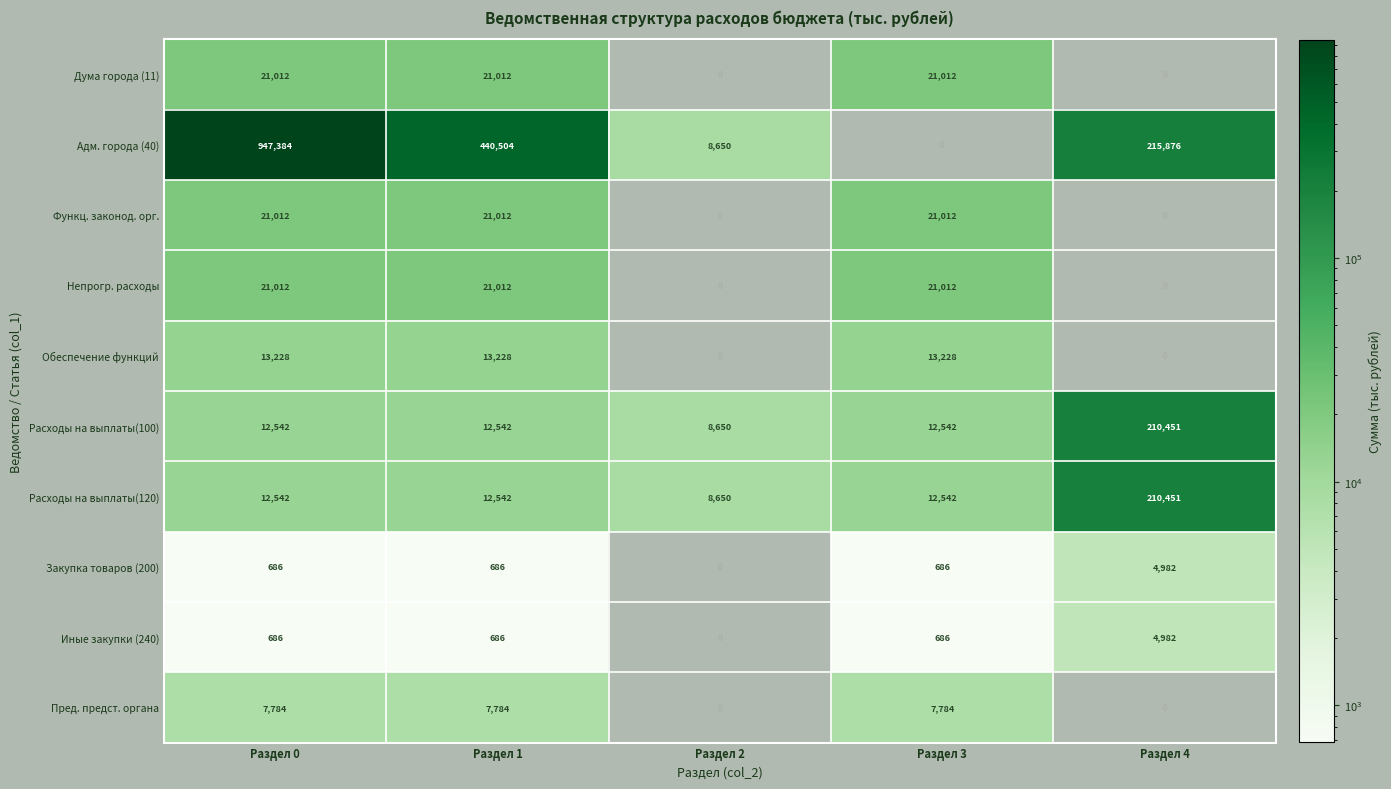

Is it true that Закупка товаров (200) equals 434 at Раздел 3?

False